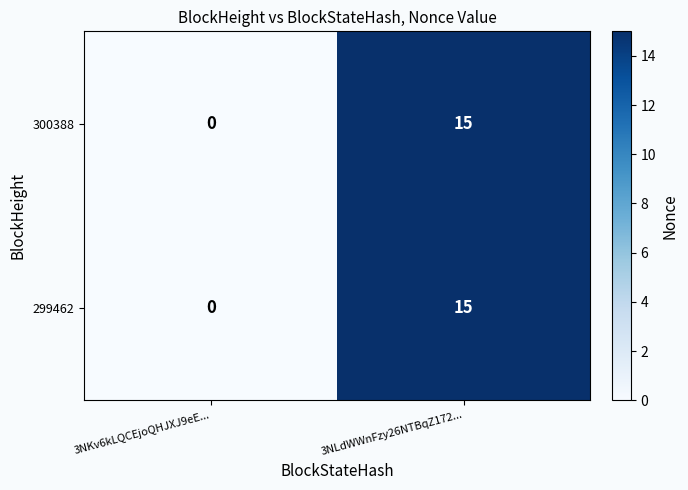

List the labels in order of 300388 value, smallest first.

3NKv6kLQCEjoQHJXJ9eE..., 3NLdWWnFzy26NTBqZ172...